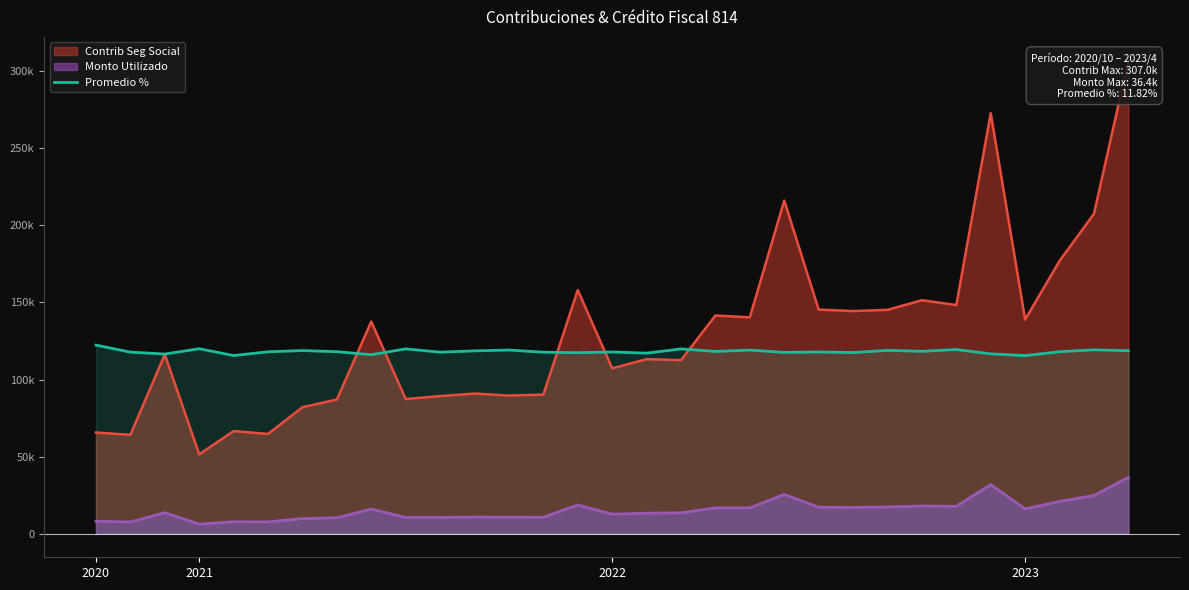

Count the number of categories in the chart.

31